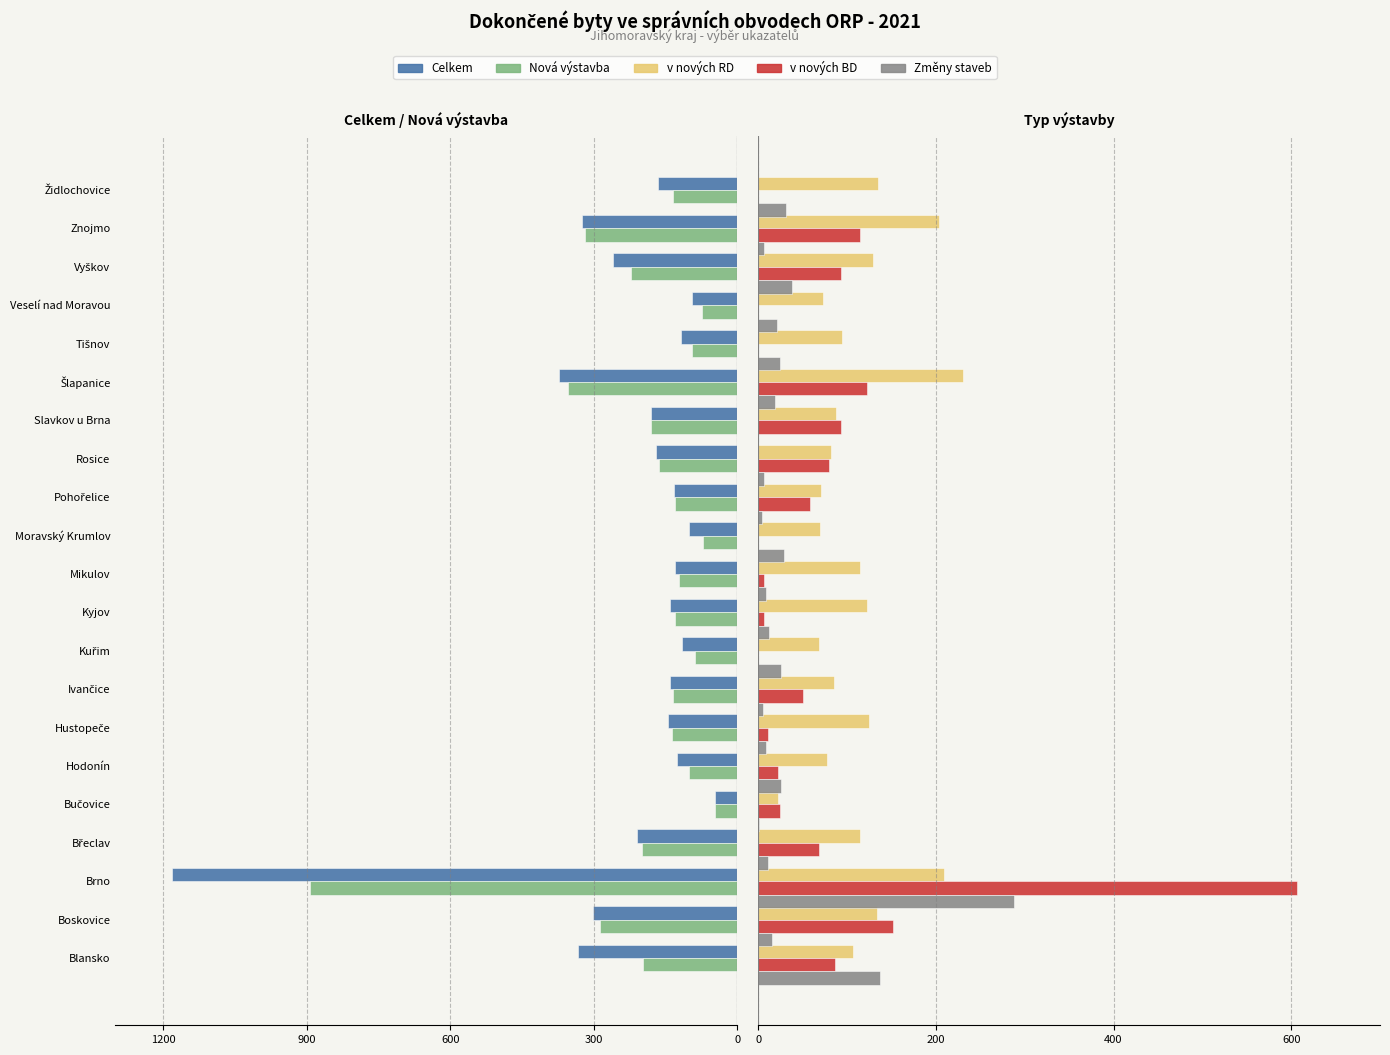

Is it true that Celkem equals -217 at Ivančice?

False